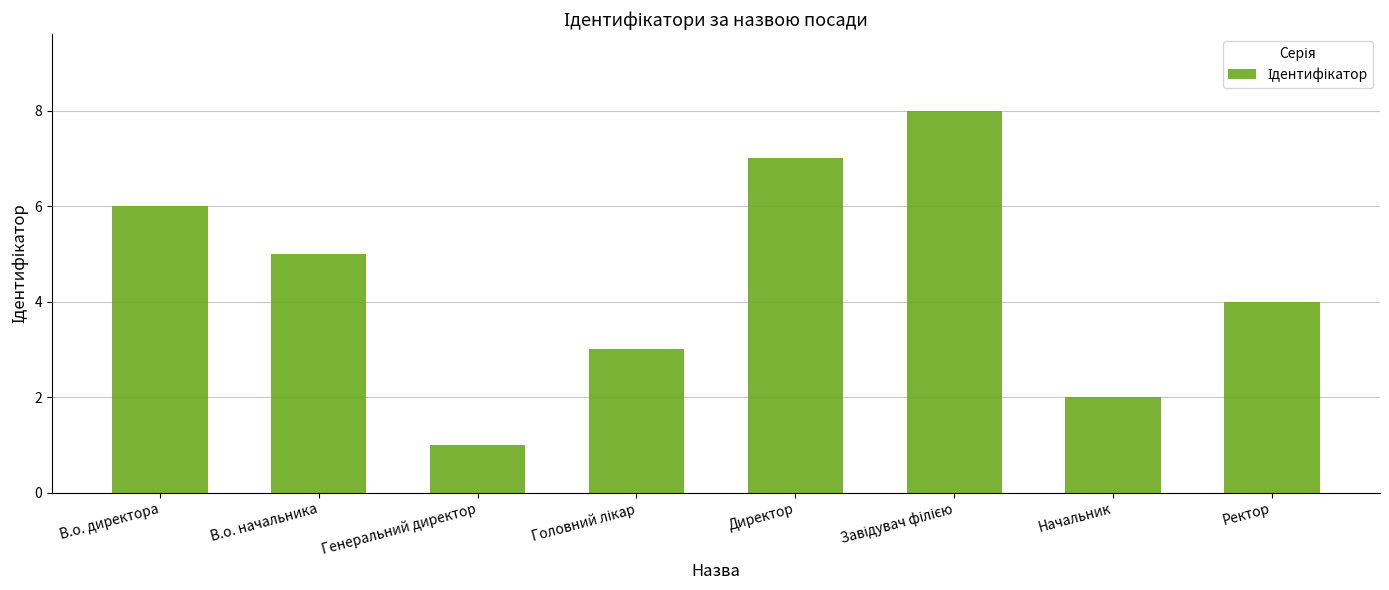

At which label is the value closest to 4?

Ректор